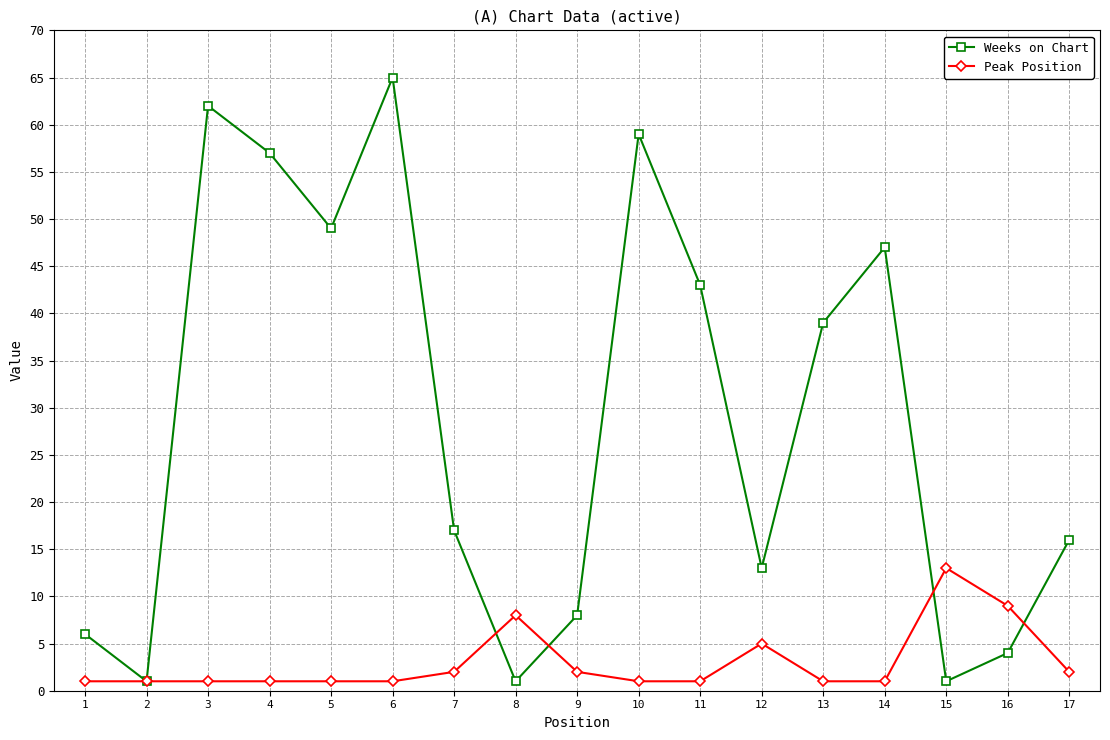

At which category is the sum across all series the highest?

6